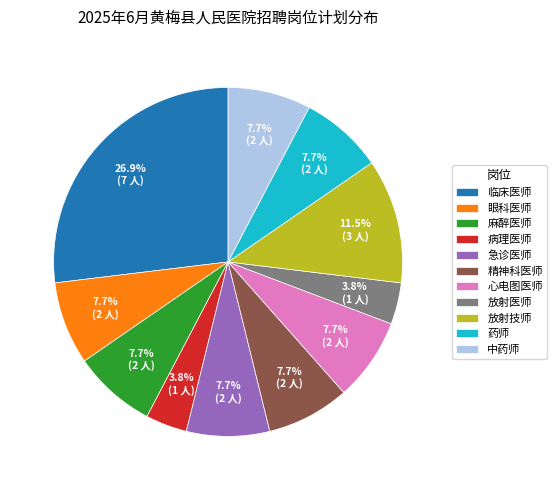

The 药师 slice represents 8% of the pie. True or false?

True